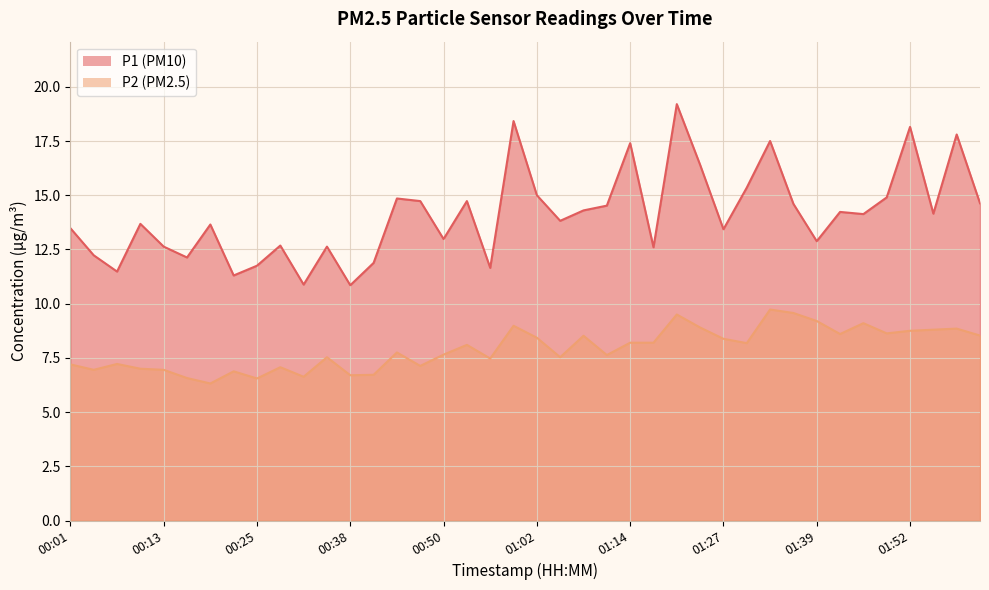

Rank the series by their average value, from highest to lowest.

P1, P2